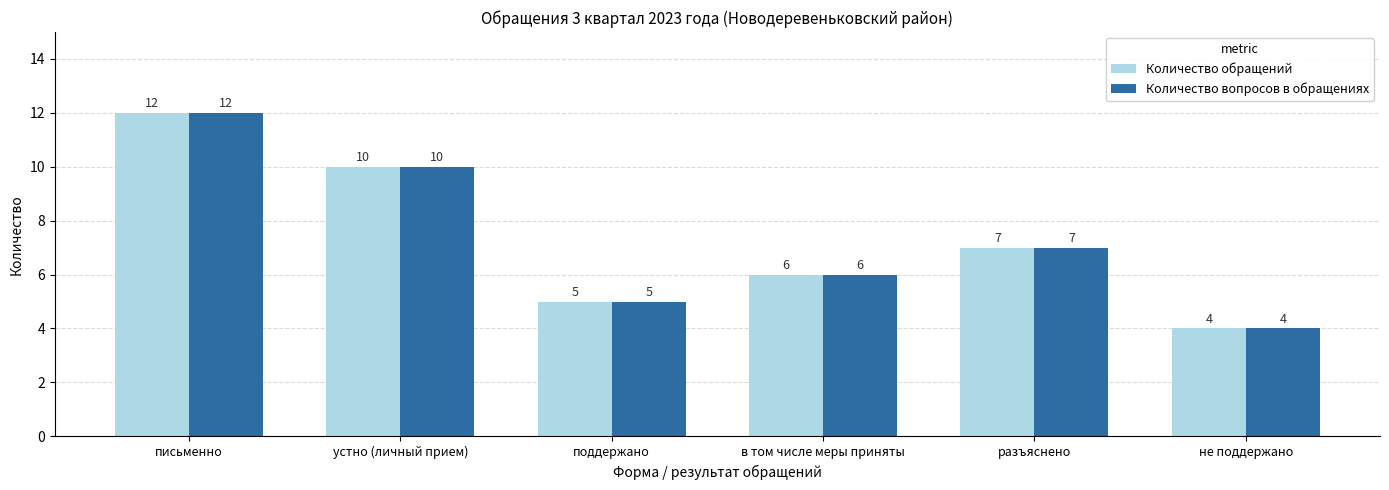

What is the maximum value shown in the chart?

12